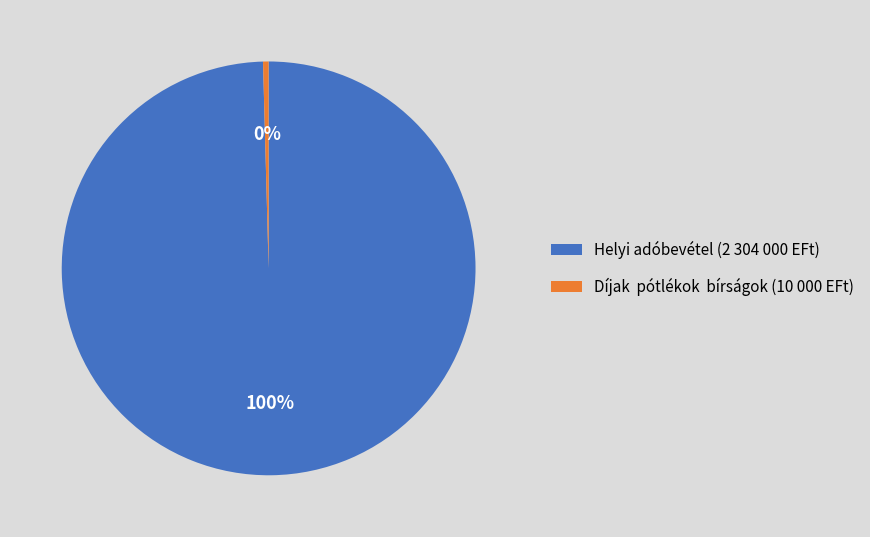

The Díjak pótlékok bírságok (10 000 EFt) slice represents 0% of the pie. True or false?

True